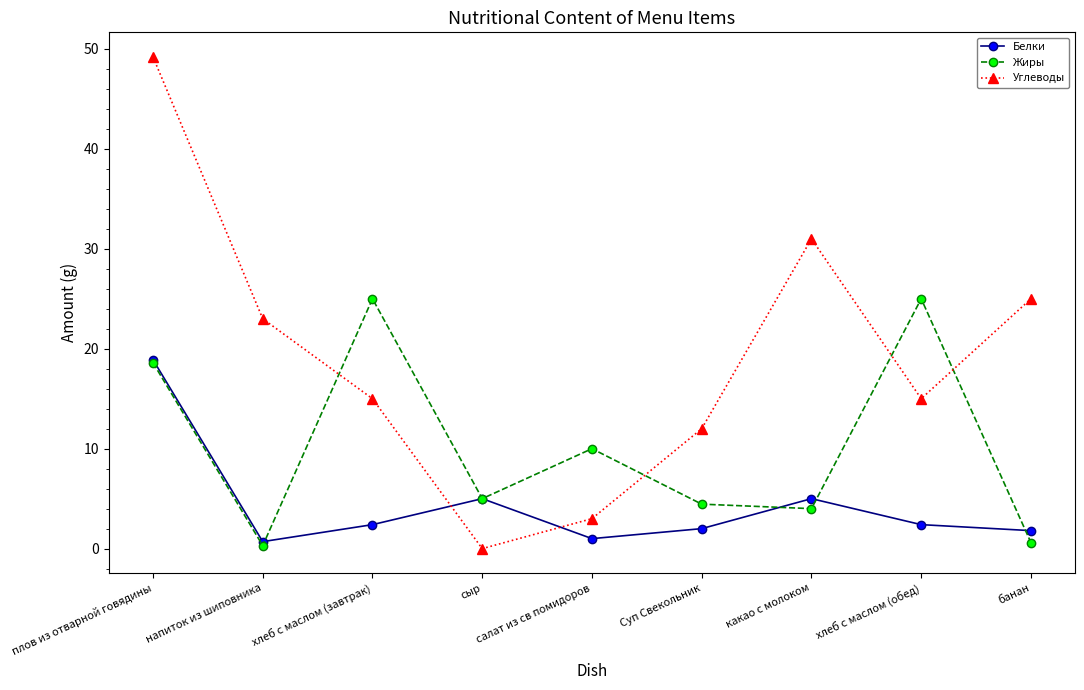

Rank the series by their maximum value, from lowest to highest.

Белки, Жиры, Углеводы